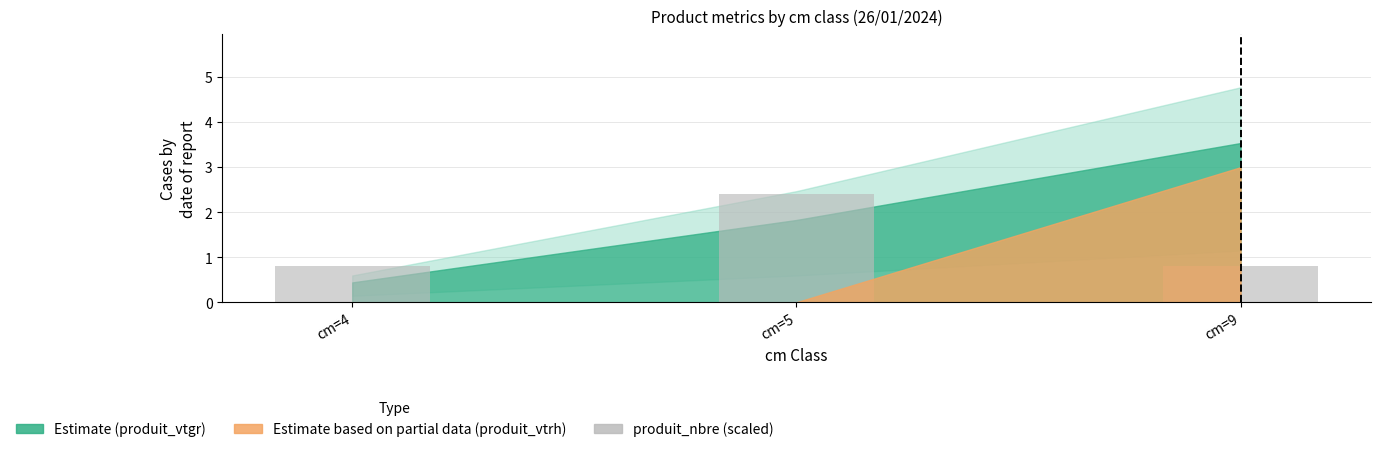

What is the smallest value displayed?

0.8